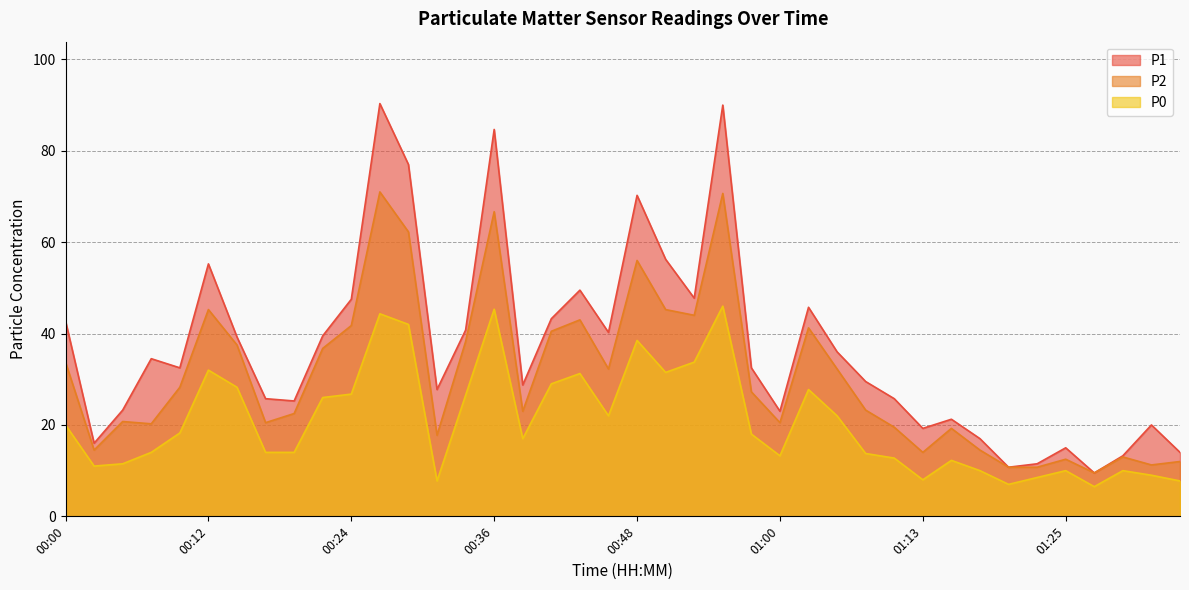

True or false: P0 and P2 intersect in this chart.

False